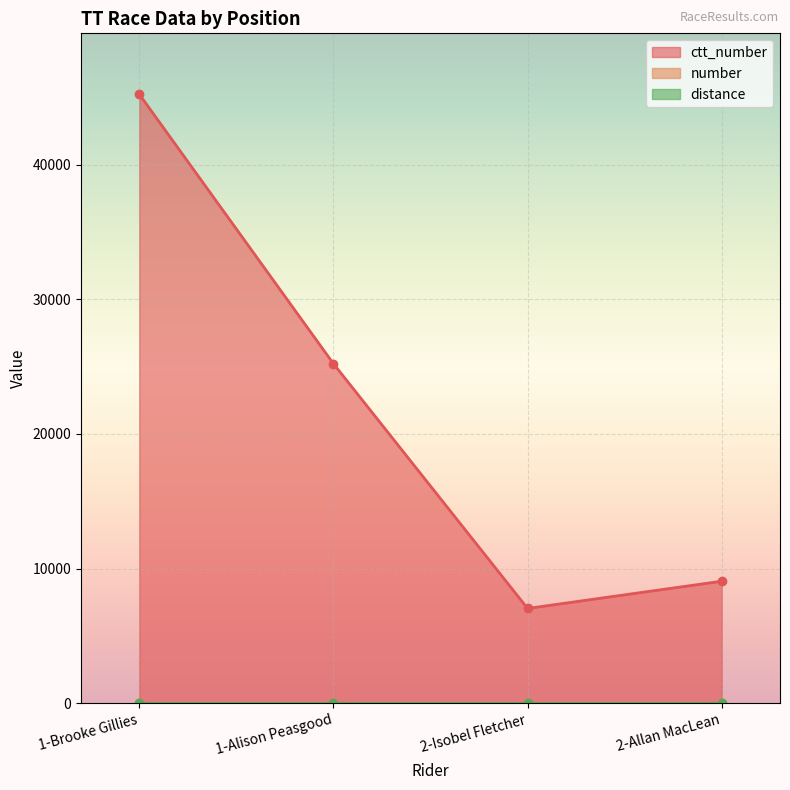

What is the difference between the maximum and second lowest values in the ctt_number series?

36165